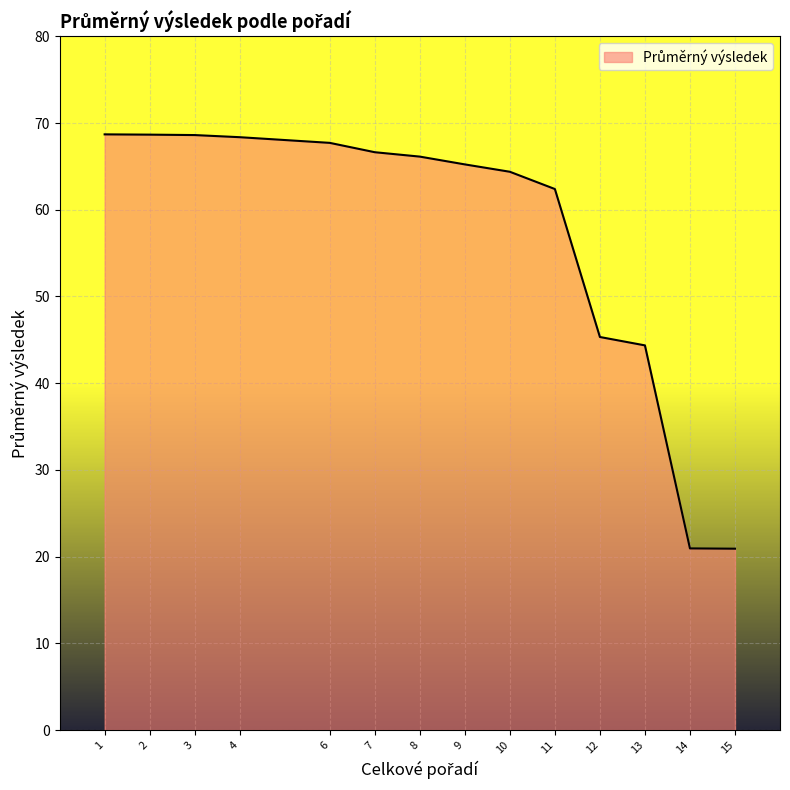

How many lines are shown in the chart?

1